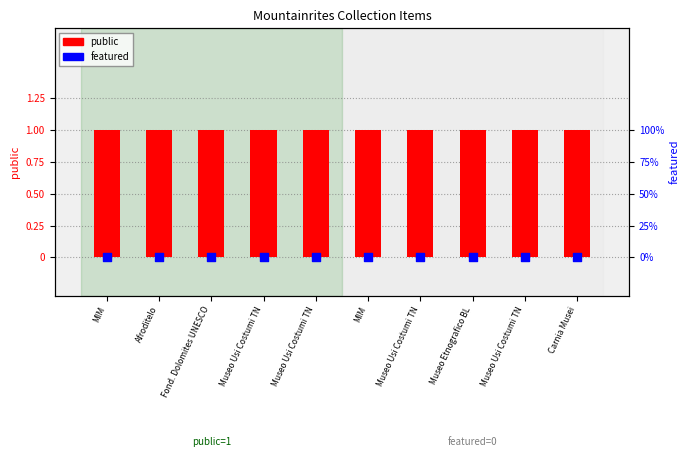

Which series reaches the minimum Y coordinate?

featured